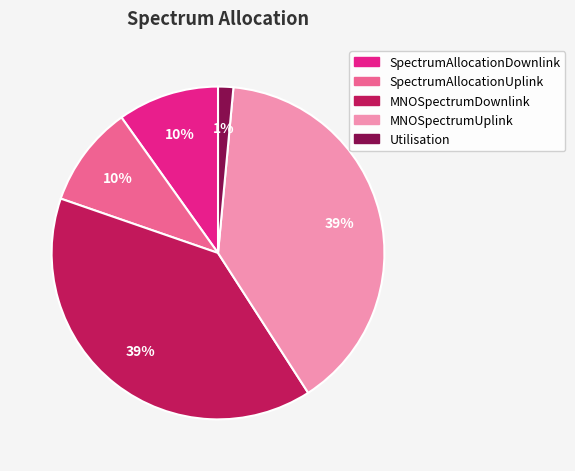

Between SpectrumAllocationDownlink and MNOSpectrumUplink, which is larger?

MNOSpectrumUplink